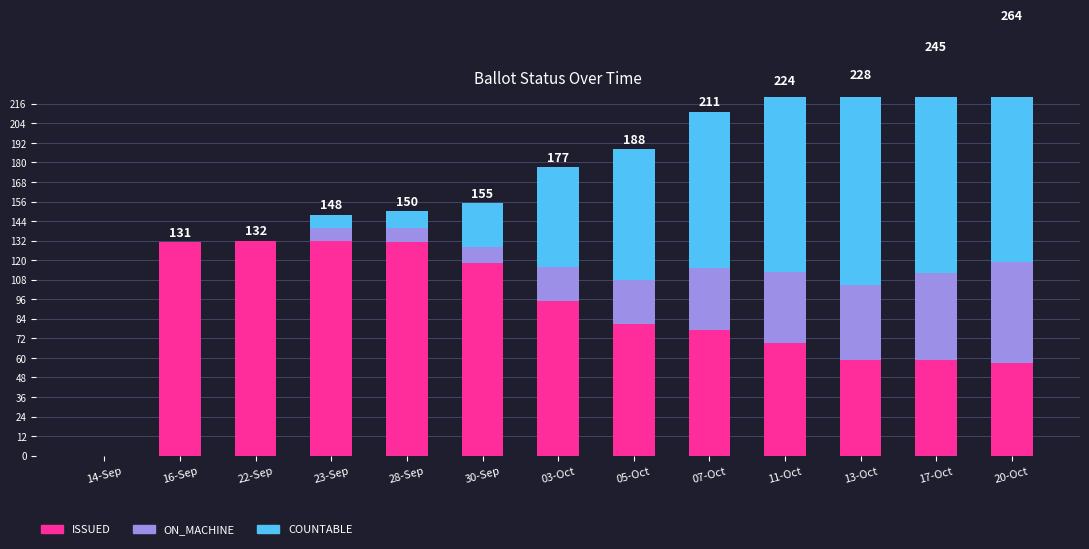

Between 17-Oct and 13-Oct, which is larger?

17-Oct